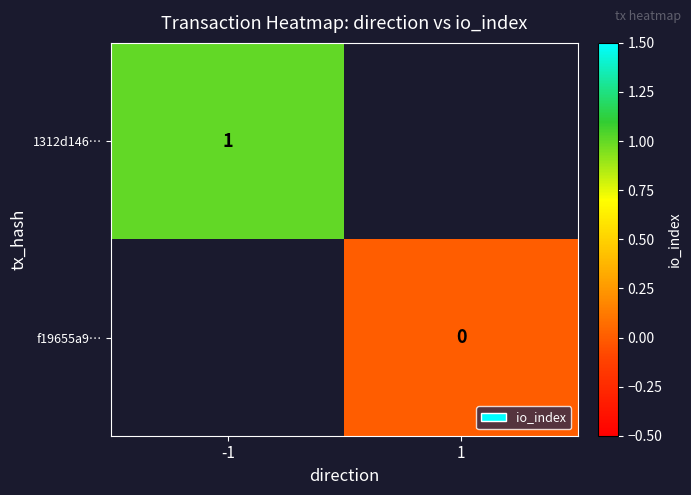

Is the value of 1312d146… at -1 greater than the value of f19655a9… at 1?

Yes